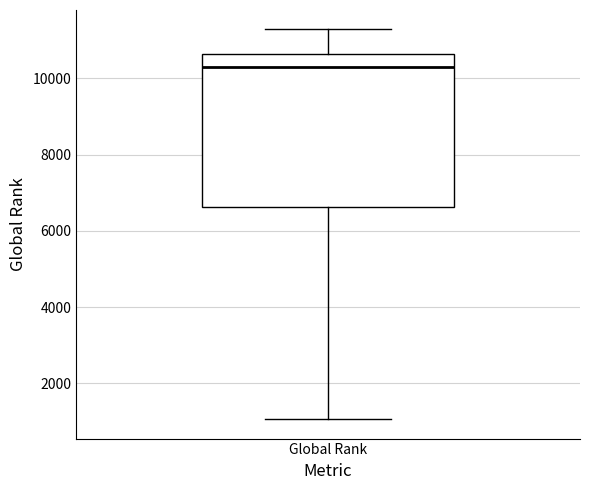

Where does the upper whisker of the box for Global Rank end on the y-axis? The values are not printed on the chart, so give them approximately, as read against the axis.

11200